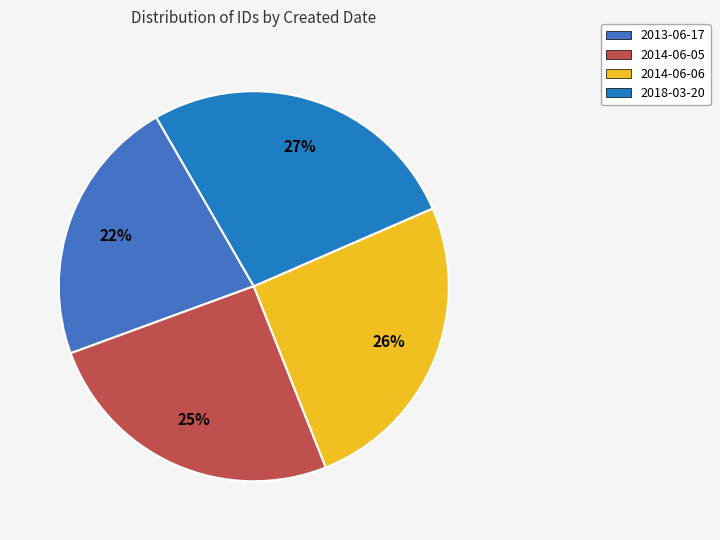

To the nearest percent, what is the average slice percentage?

25%